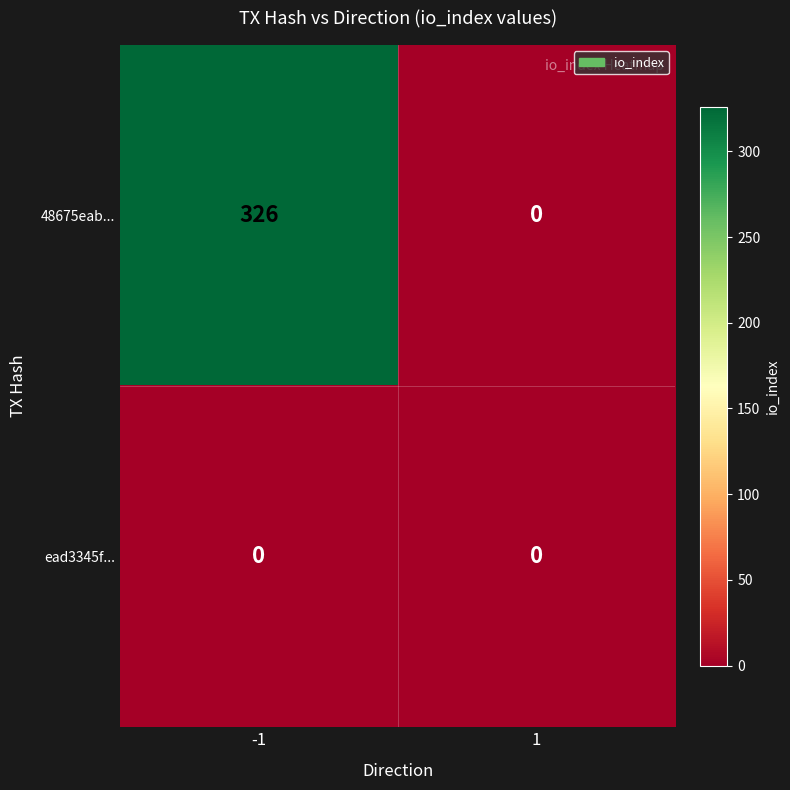

At -1, list the series in order from smallest to largest.

ead3345f..., 48675eab...